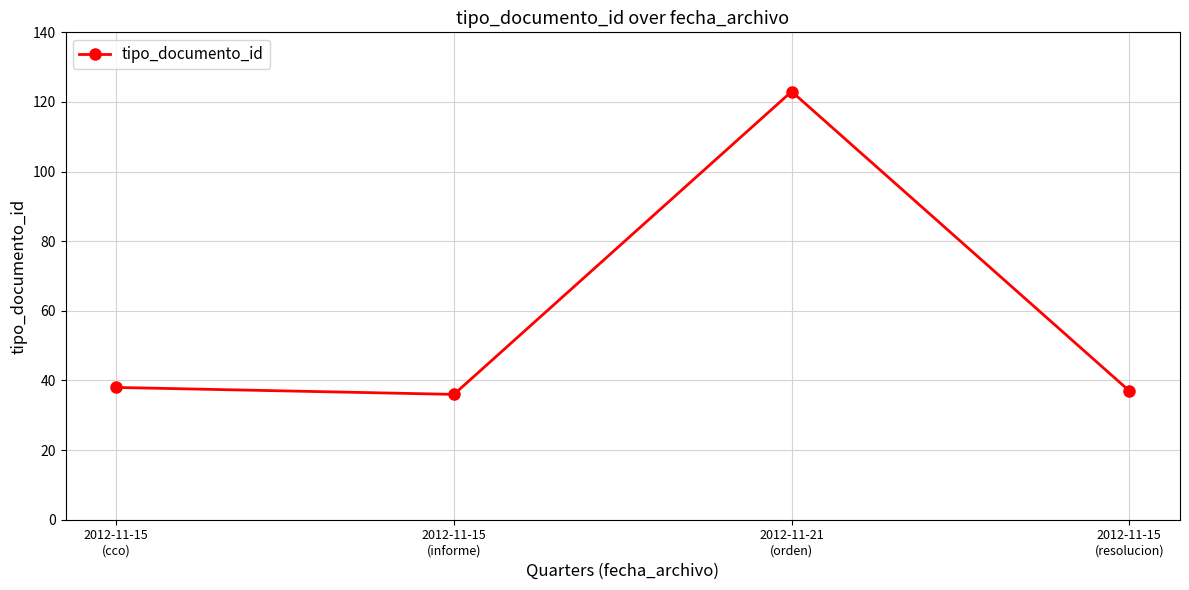

True or false: the data shows 62 at 2012-11-15
(cco).

False